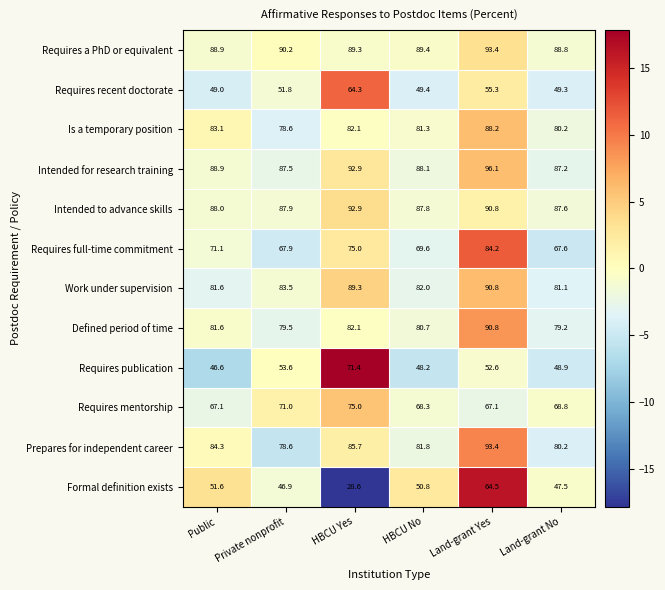

Which category has the highest value across all series?

Land-grant Yes